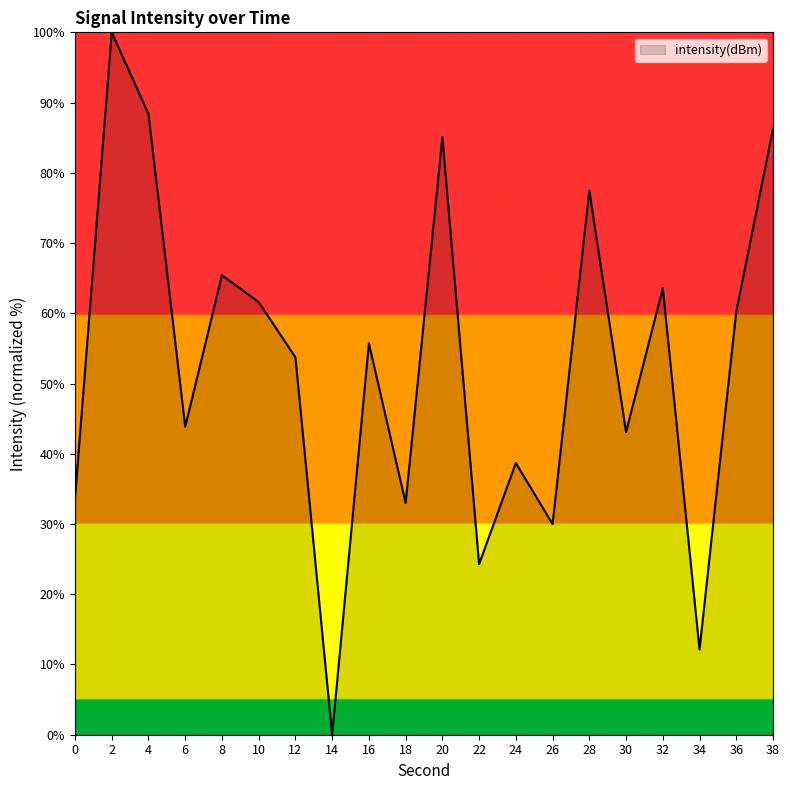

Reading left to right, what are all the values shown in this chart?

33.7	100.0	88.4	43.8	65.4	61.6	53.7	0.0	55.7	33.0	85.1	24.3	38.7	30.0	77.5	43.1	63.6	12.1	60.2	86.3